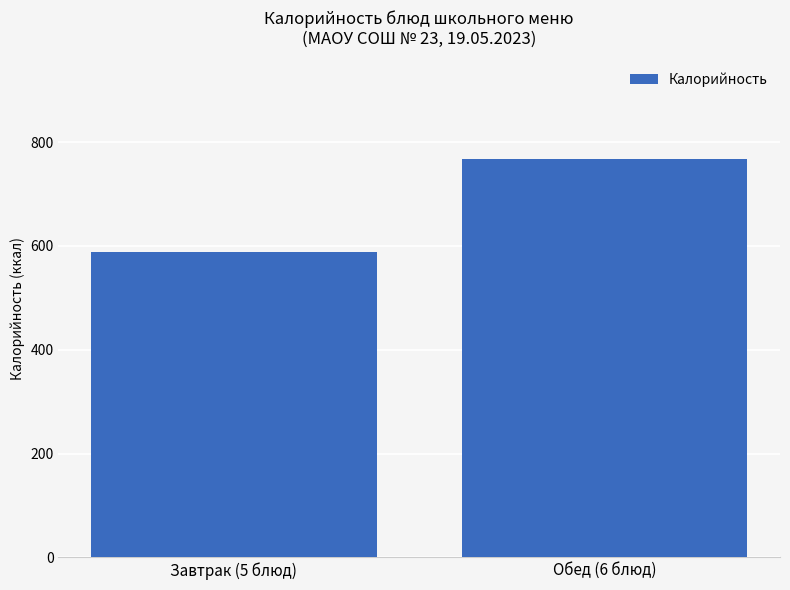

What is the difference between the maximum and minimum values?

178.9